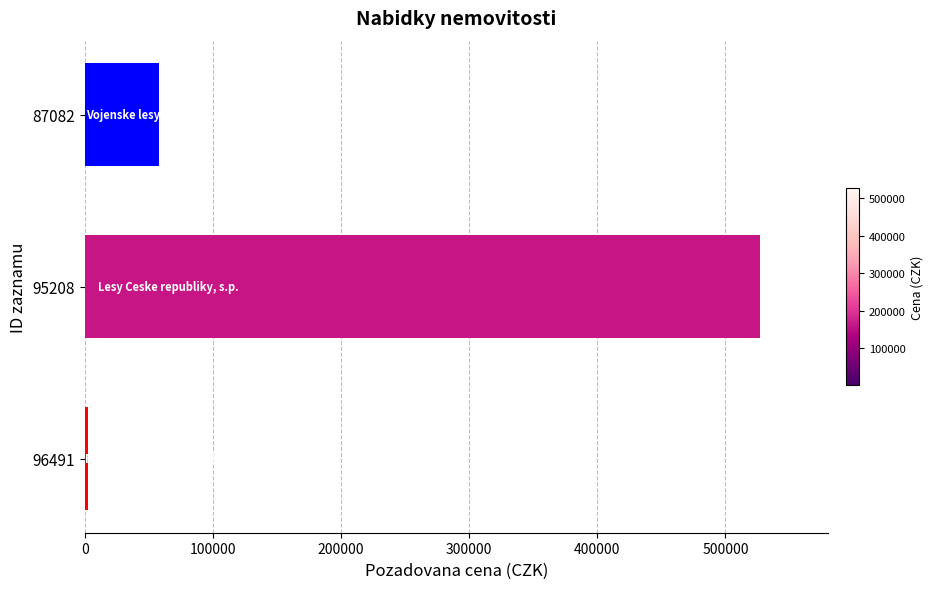

Between 87082 and 95208, which is larger?

95208